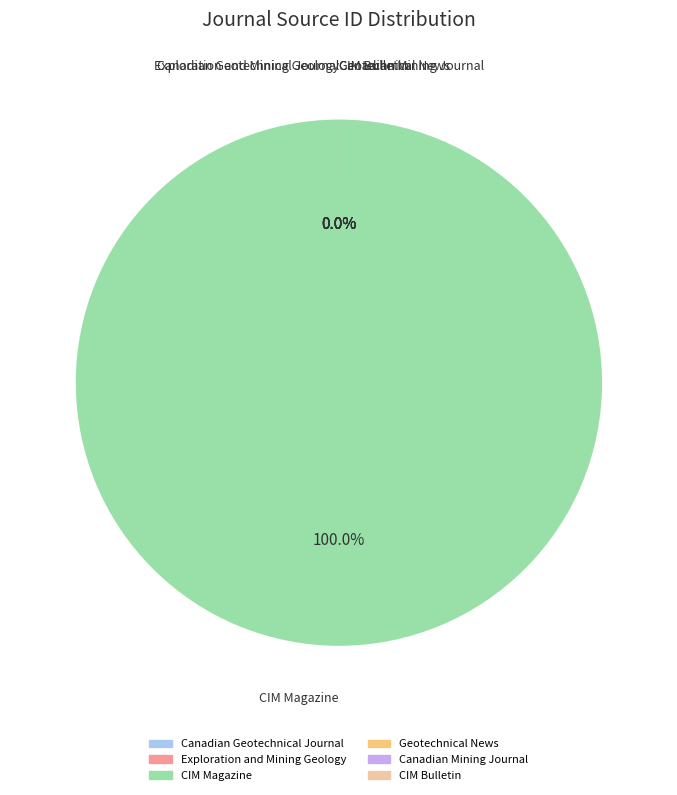

Is it true that Exploration and Mining Geology is 0% of the pie?

True